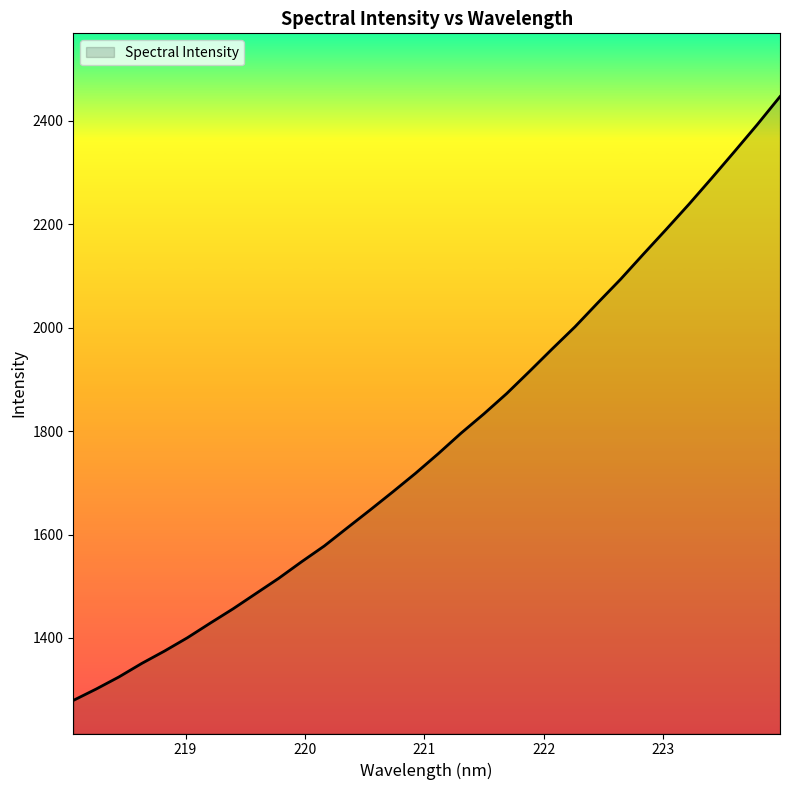

Count the number of values greater than 1756.

16